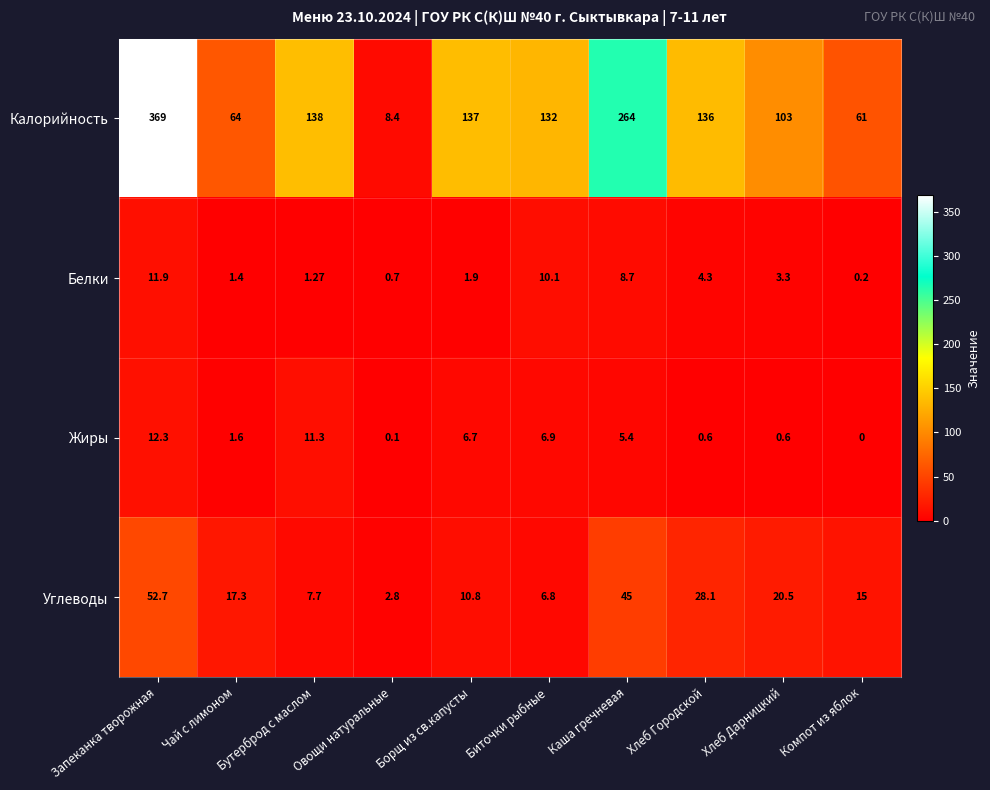

Which label corresponds to the smallest value in the chart?

Компот из яблок